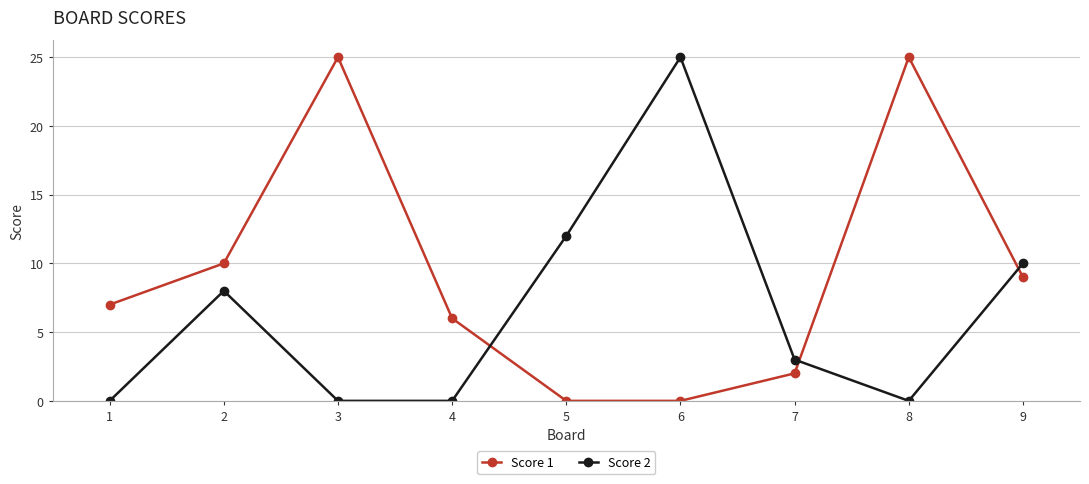

What is the sum of the Score 1 values at 8 and 3?

50